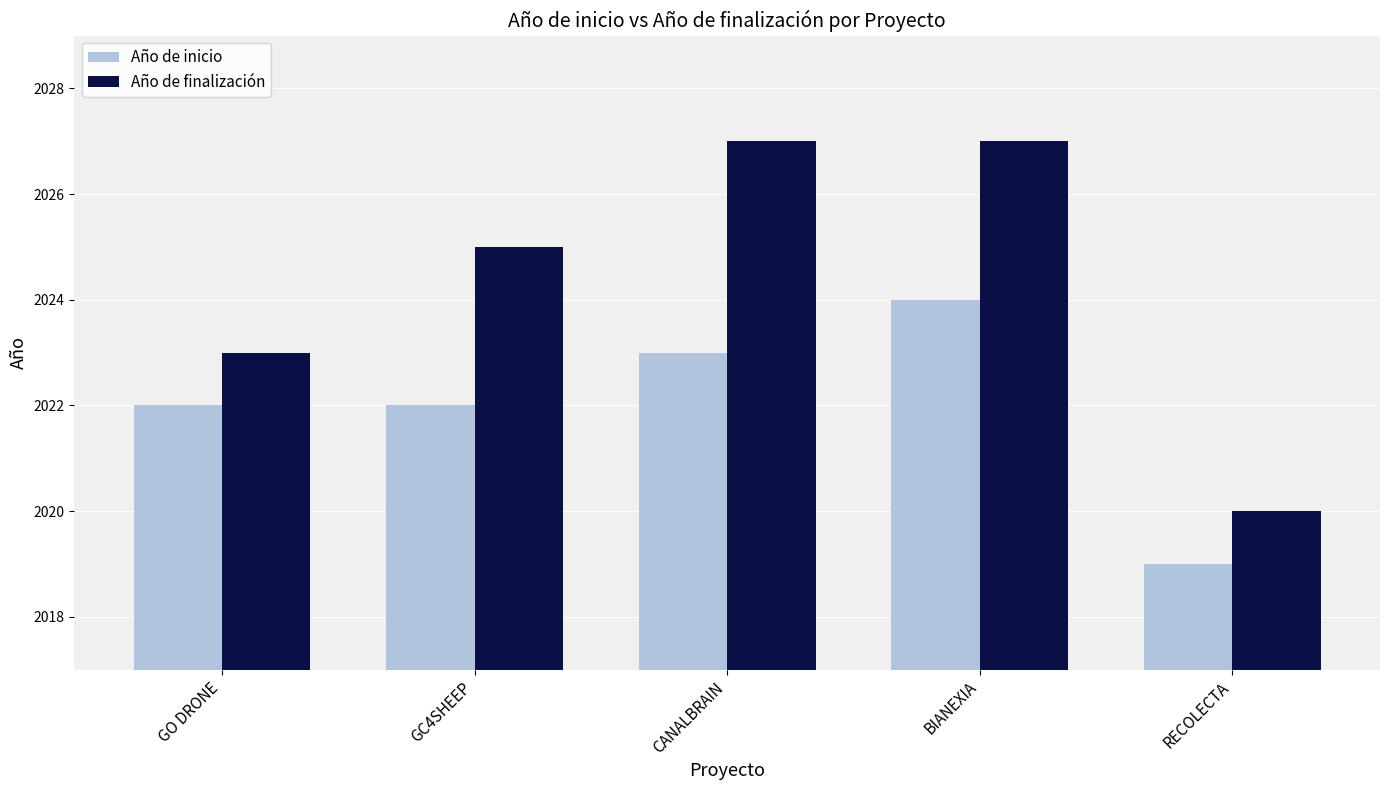

At which category does the chart reach its minimum across all series?

RECOLECTA